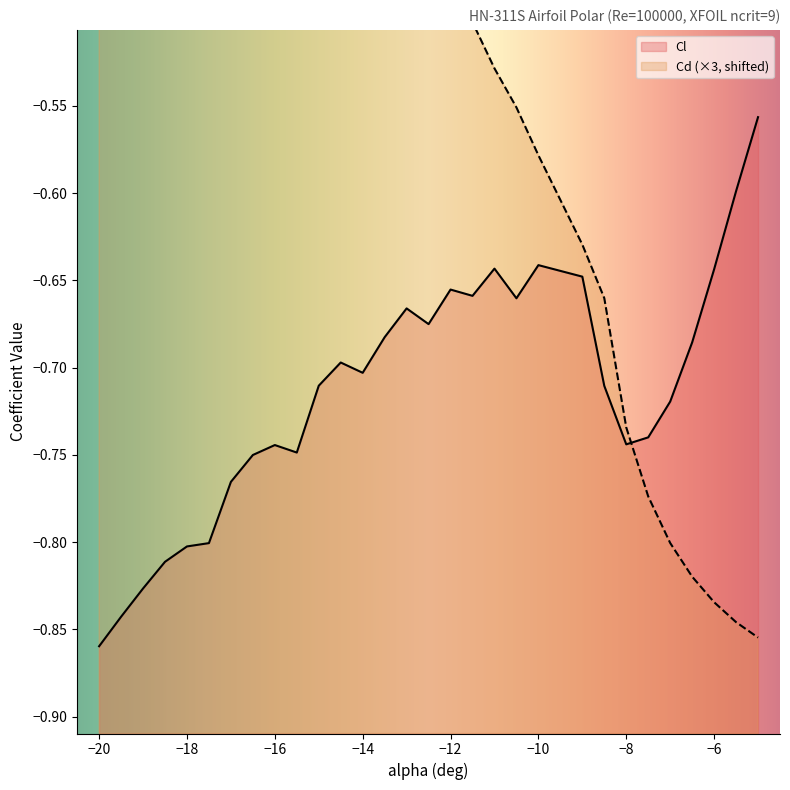

Count the number of categories in the chart.

30